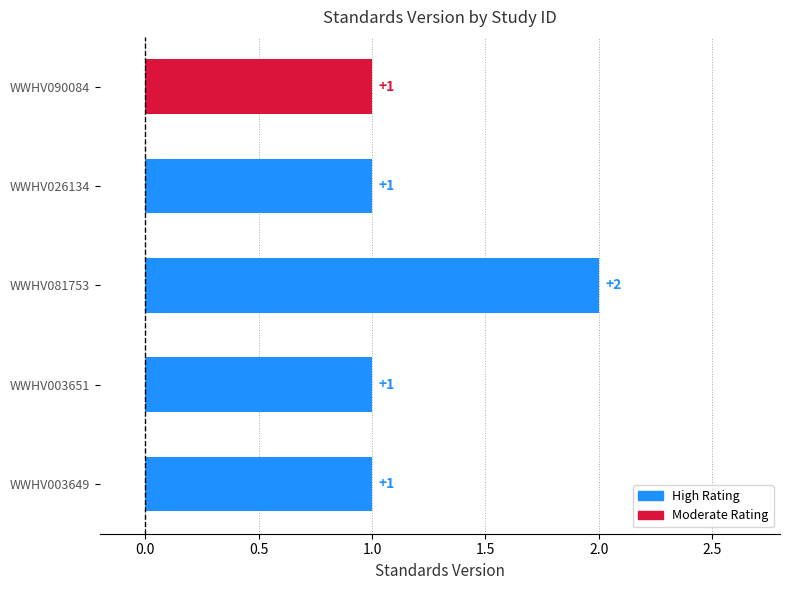

Reading top to bottom, list all the values displayed in this chart.

1	1	2	1	1